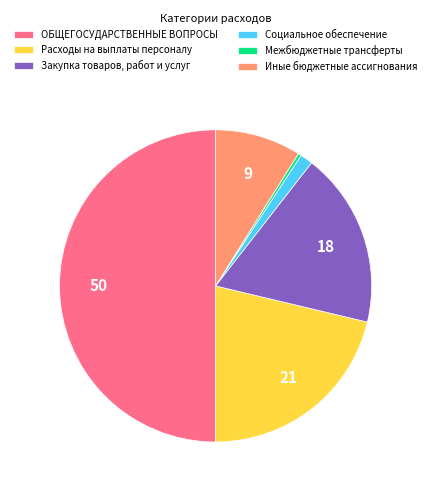

Combined, do ОБЩЕГОСУДАРСТВЕННЫЕ ВОПРОСЫ and Иные бюджетные ассигнования account for over 50%?

Yes